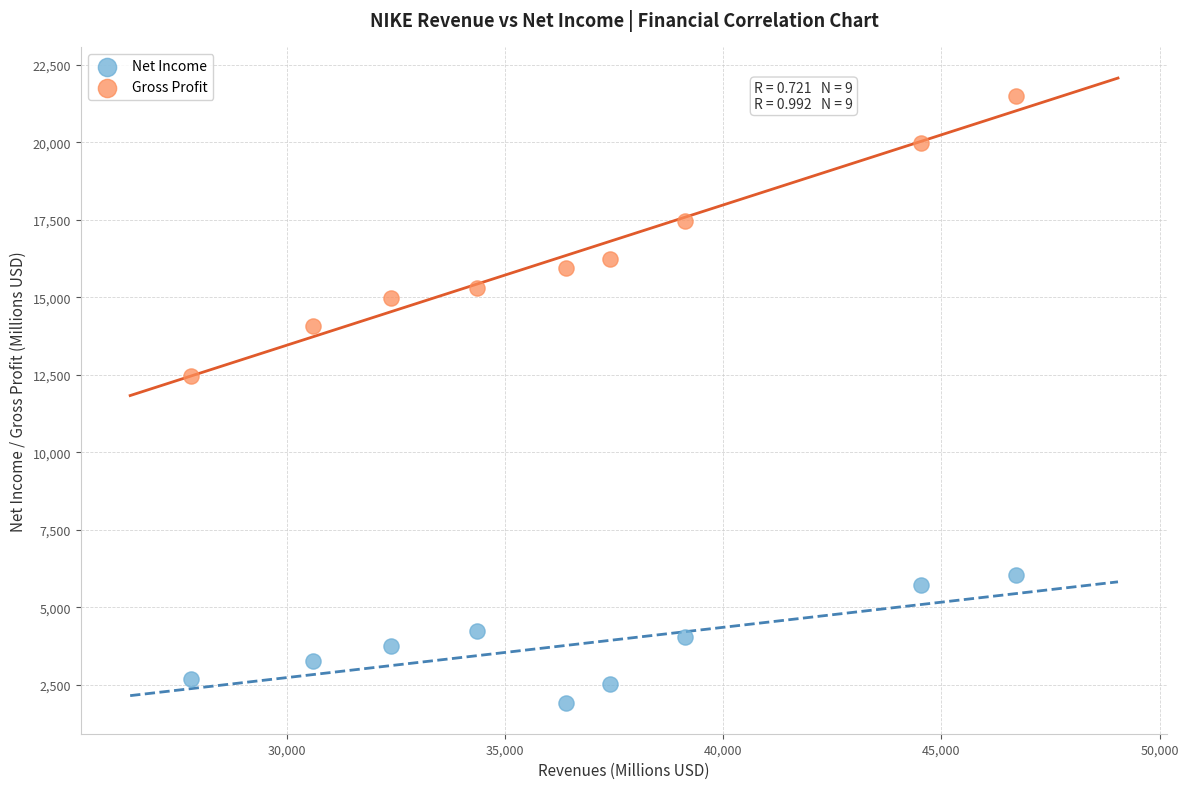

Across all data points, what is the range of Y values (max minus min)?

19546